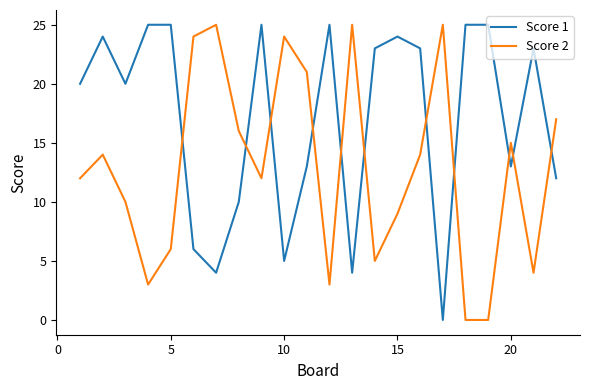

Rank the series by their average value, from highest to lowest.

Score 1, Score 2